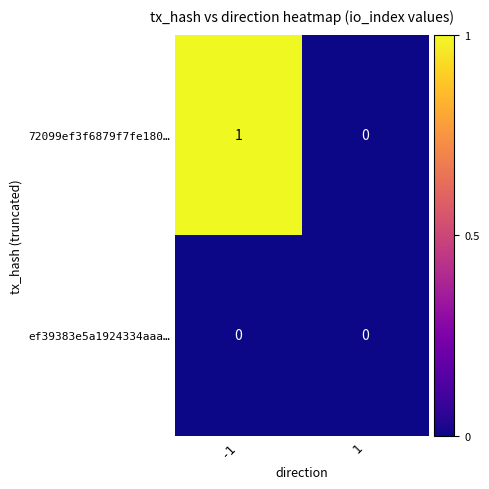

Rank the series by their average value, from highest to lowest.

72099ef3f6879f7fe180…, ef39383e5a1924334aaa…